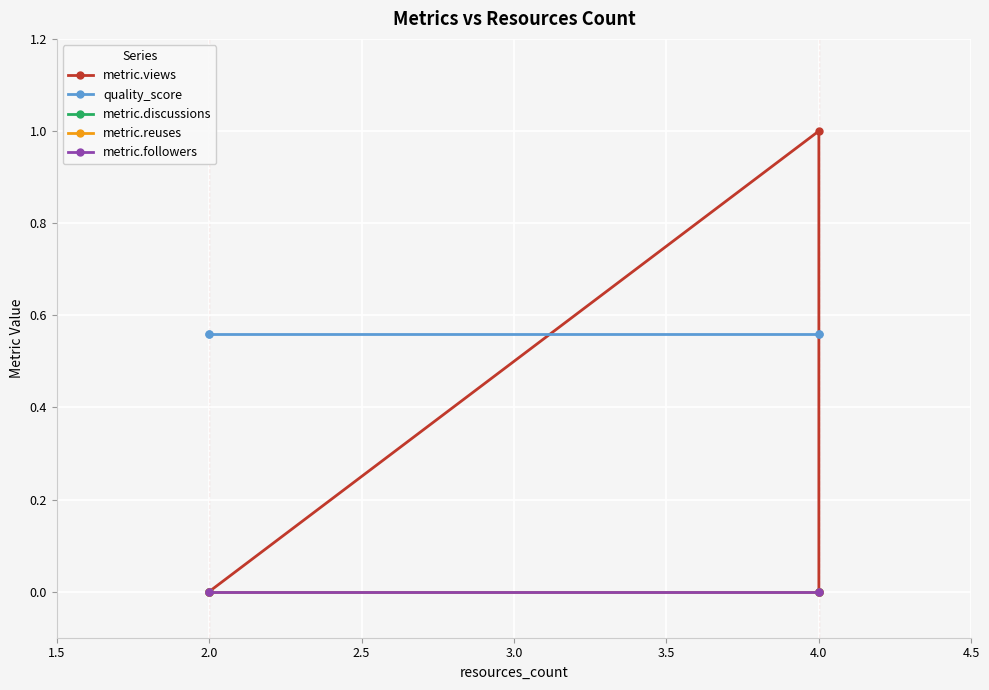

True or false: metric.followers and metric.discussions intersect in this chart.

False